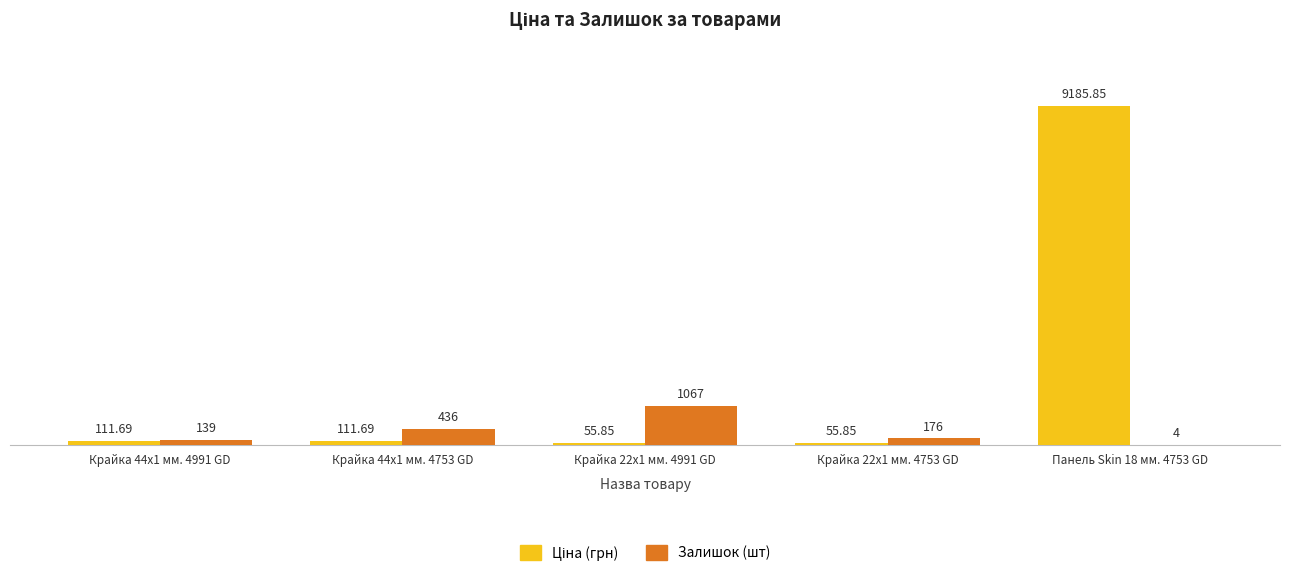

At which category is the sum across all series the highest?

Панель Skin 18 мм. 4753 GD